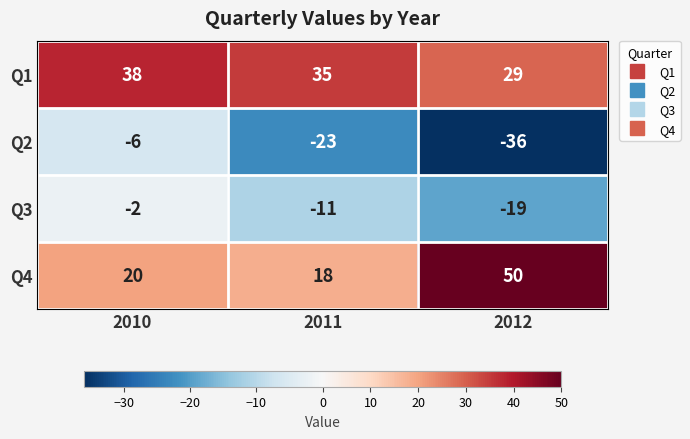

List the series in order of their peak value, lowest first.

Q2, Q3, Q1, Q4